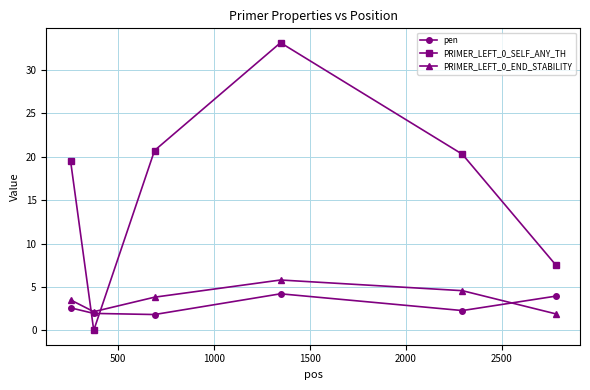

What is the average value of the PRIMER_LEFT_0_END_STABILITY series?

3.6